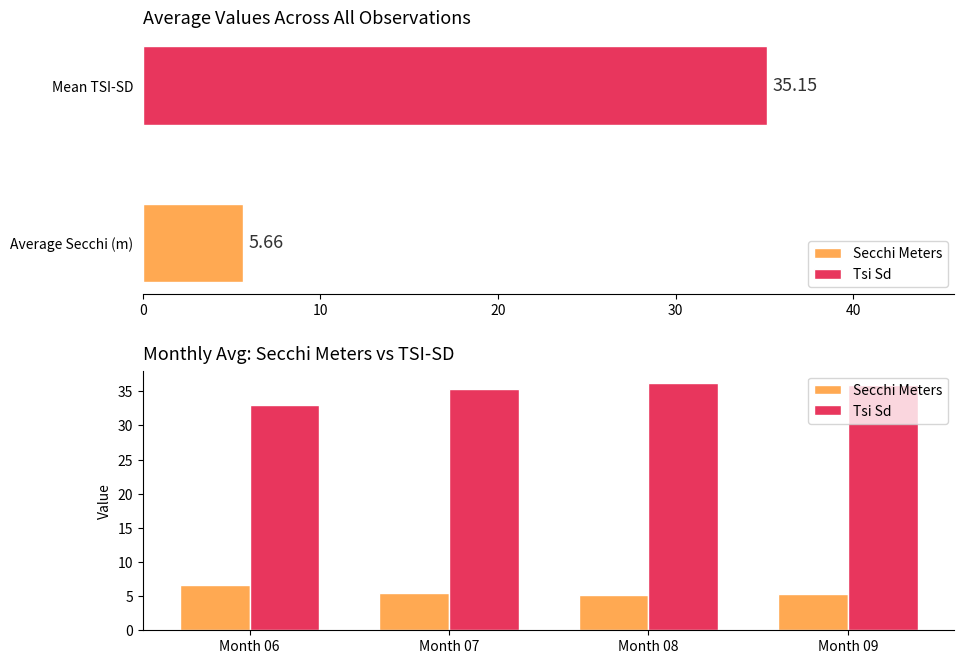

Reading left to right, what are all the values shown in this chart?

Secchi Meters: 6.7	5.5	5.1	5.3
Tsi Sd: 33.0	35.4	36.2	36.0